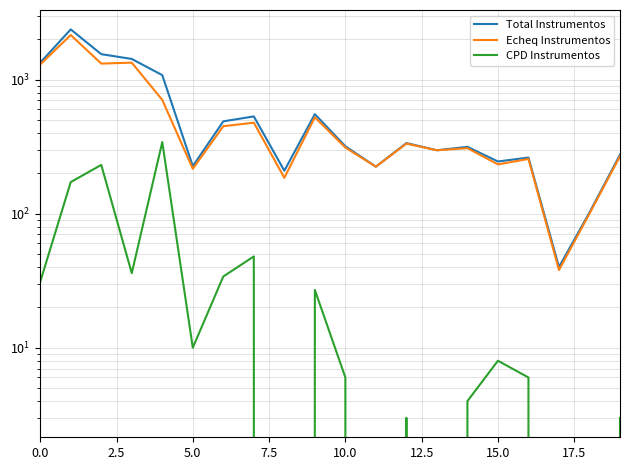

What position from the right is 11?

9